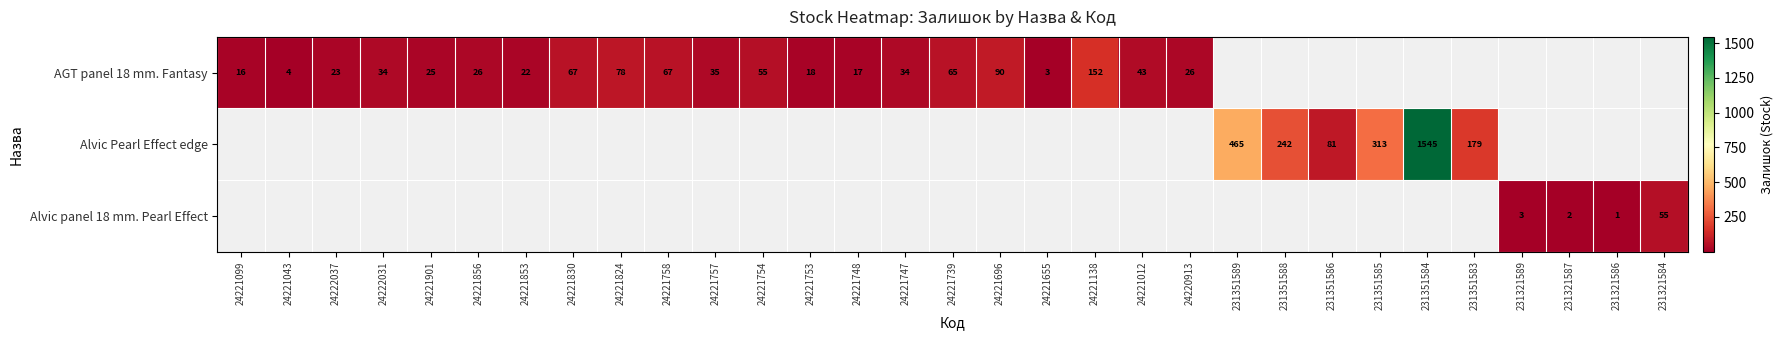

The AGT panel 18 mm. Fantasy series shows 55 at 24221754. True or false?

True